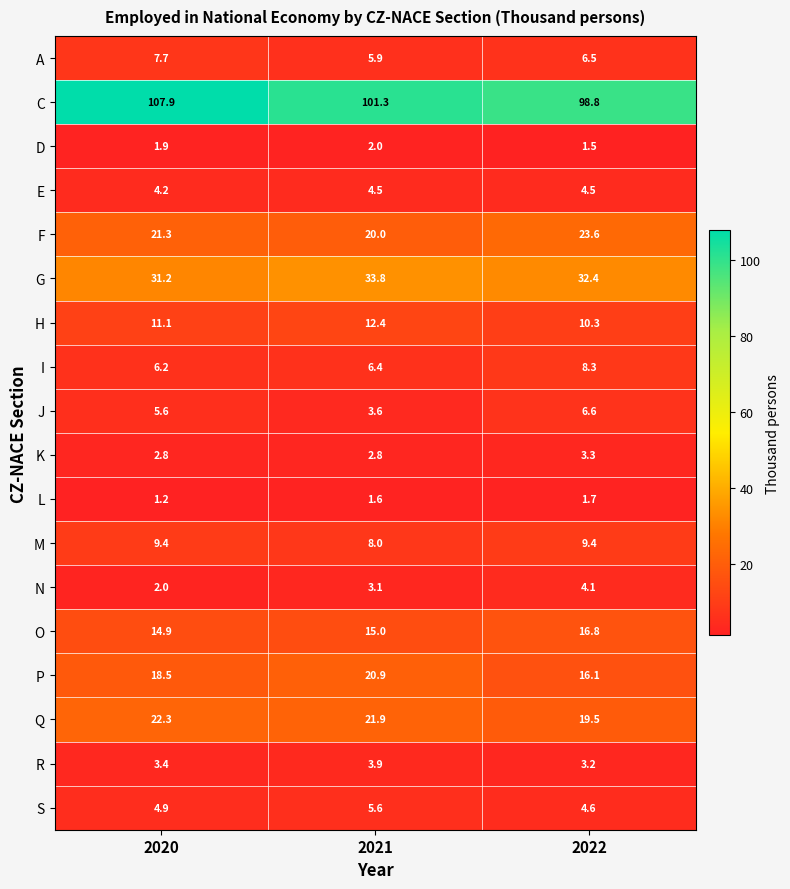

At how many categories does at least one series exceed 3?

3